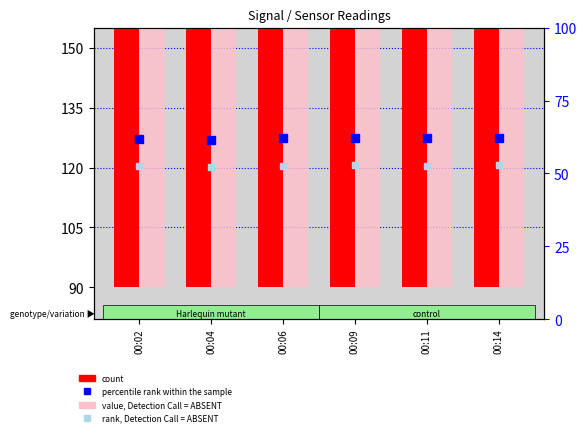

Rank the series at 00:04 from highest to lowest value.

count, value, Detection Call = ABSENT, percentile rank within the sample, rank, Detection Call = ABSENT